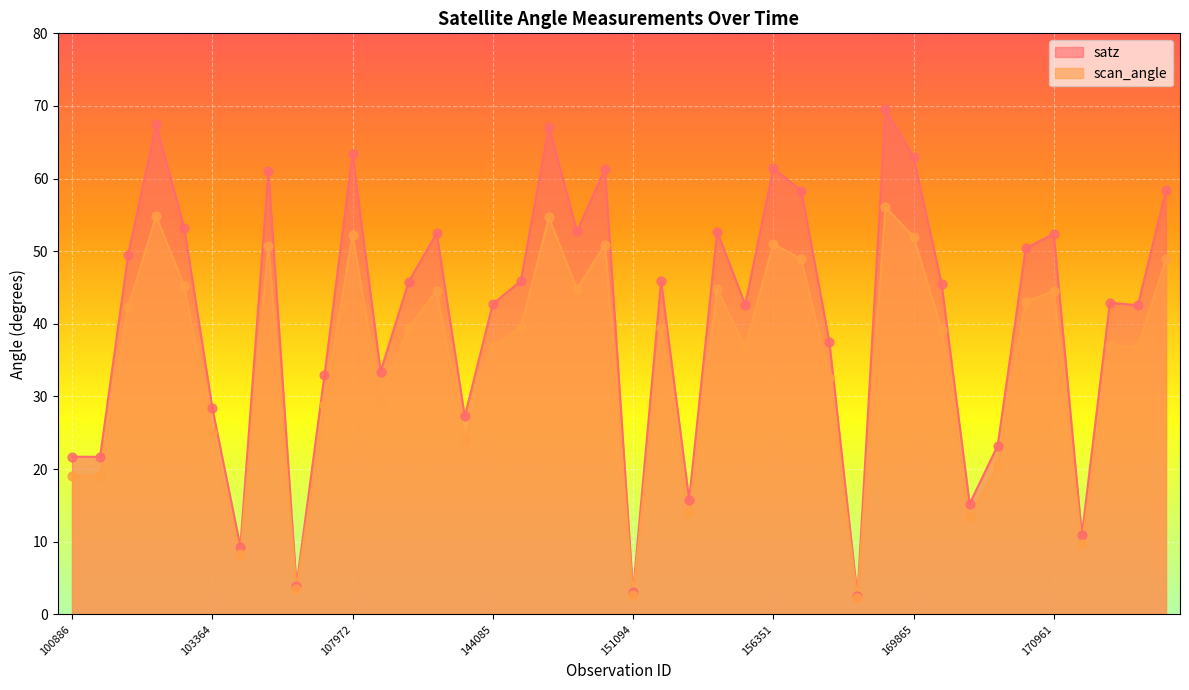

What is the total value across all series at 103245?

98.4